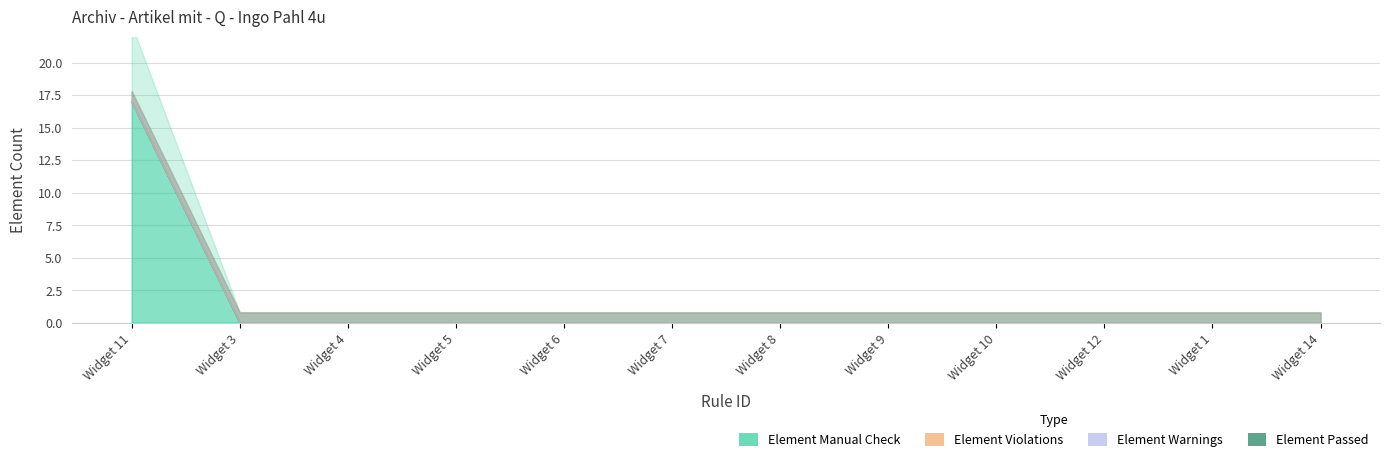

True or false: Element Manual Check has more than 1 interior local peaks.

False